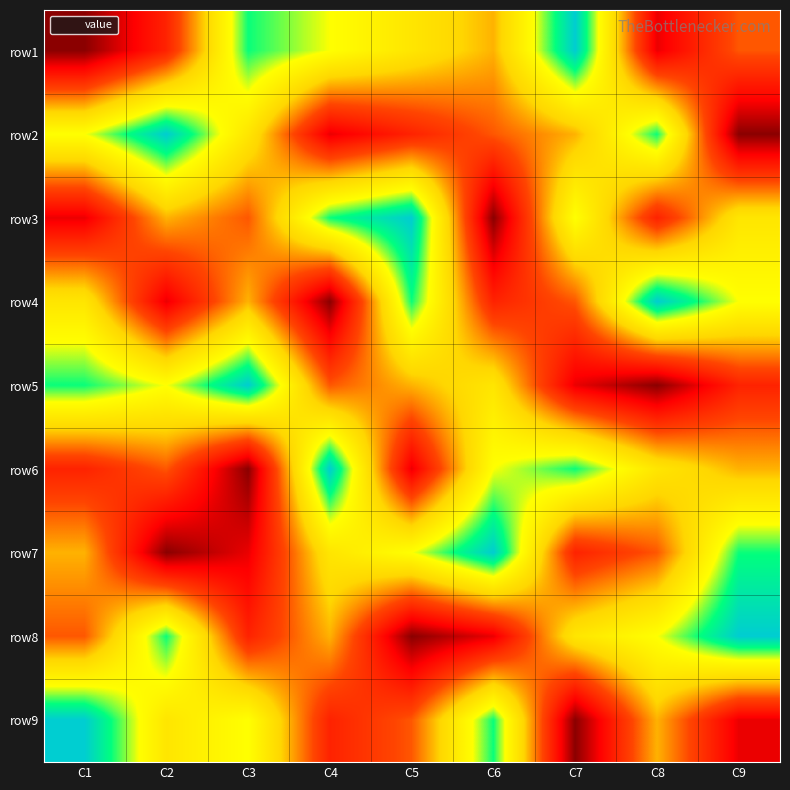

Reading left to right, extract all data points from this chart.

row1: C1=1	C2=3	C3=8	C4=7	C5=6	C6=5	C7=9	C8=2	C9=4
row2: C1=7	C2=9	C3=6	C4=2	C5=3	C6=4	C7=5	C8=8	C9=1
row3: C1=2	C2=5	C3=4	C4=8	C5=9	C6=1	C7=7	C8=3	C9=6
row4: C1=6	C2=2	C3=5	C4=1	C5=8	C6=3	C7=4	C8=9	C9=7
row5: C1=8	C2=7	C3=9	C4=4	C5=5	C6=6	C7=2	C8=1	C9=3
row6: C1=3	C2=4	C3=1	C4=9	C5=2	C6=7	C7=8	C8=6	C9=5
row7: C1=5	C2=1	C3=2	C4=6	C5=7	C6=9	C7=3	C8=4	C9=8
row8: C1=4	C2=8	C3=3	C4=5	C5=1	C6=2	C7=6	C8=7	C9=9
row9: C1=9	C2=6	C3=7	C4=3	C5=4	C6=8	C7=1	C8=5	C9=2